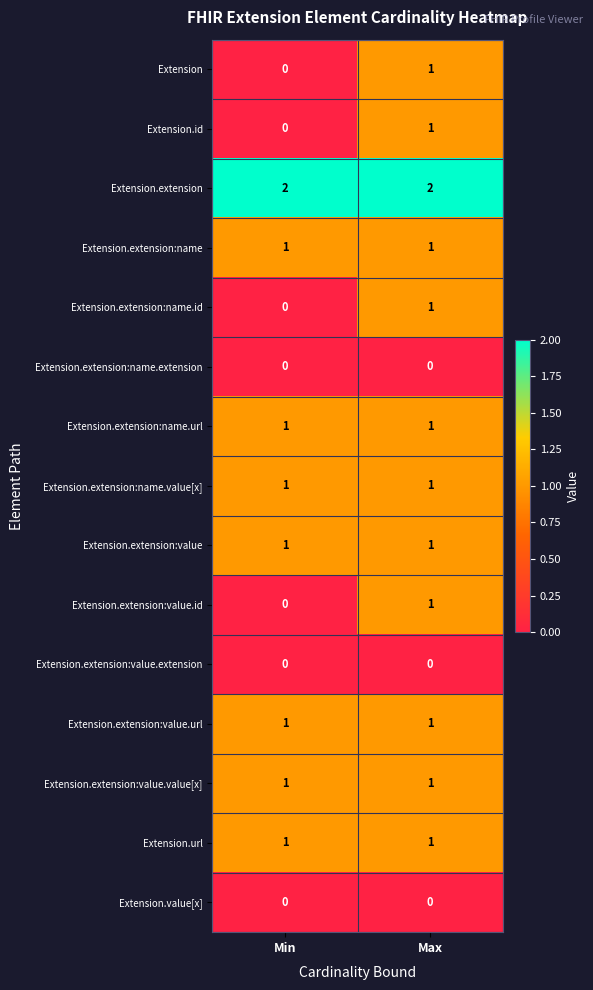

What is the total value across all series at Min?

9